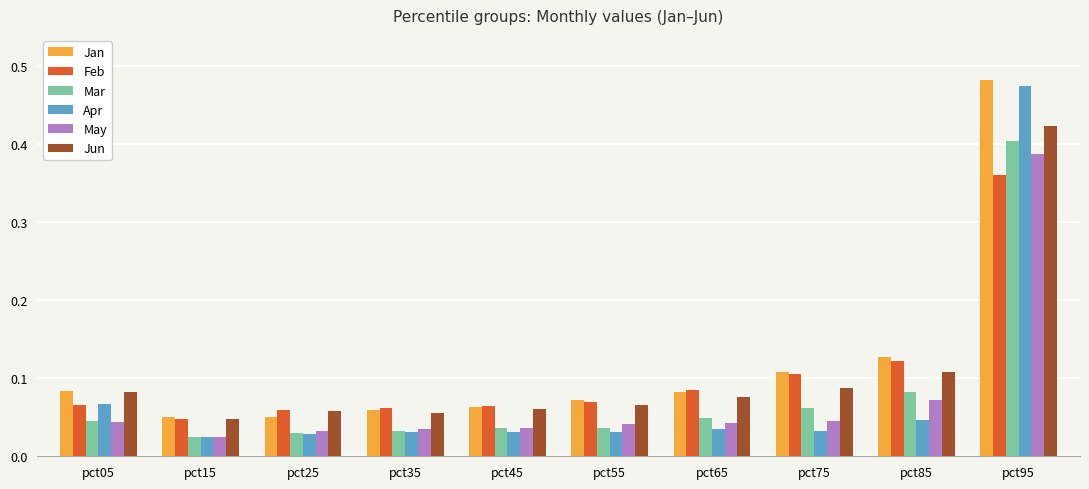

What is the sum of the Jan values at pct75 and pct35?

0.2